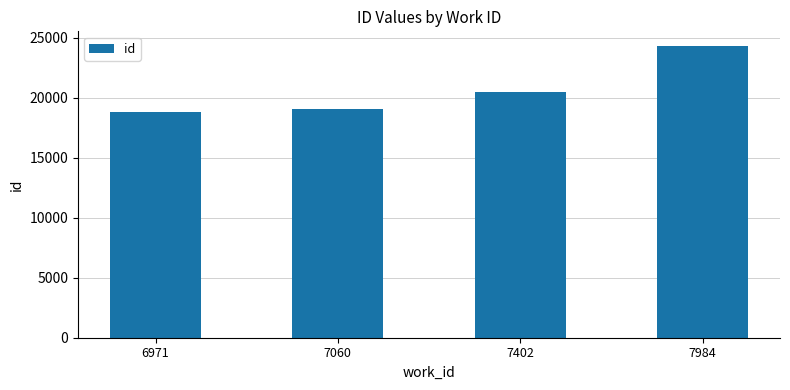

What is the sum of the values at 7402 and 7060?

39519